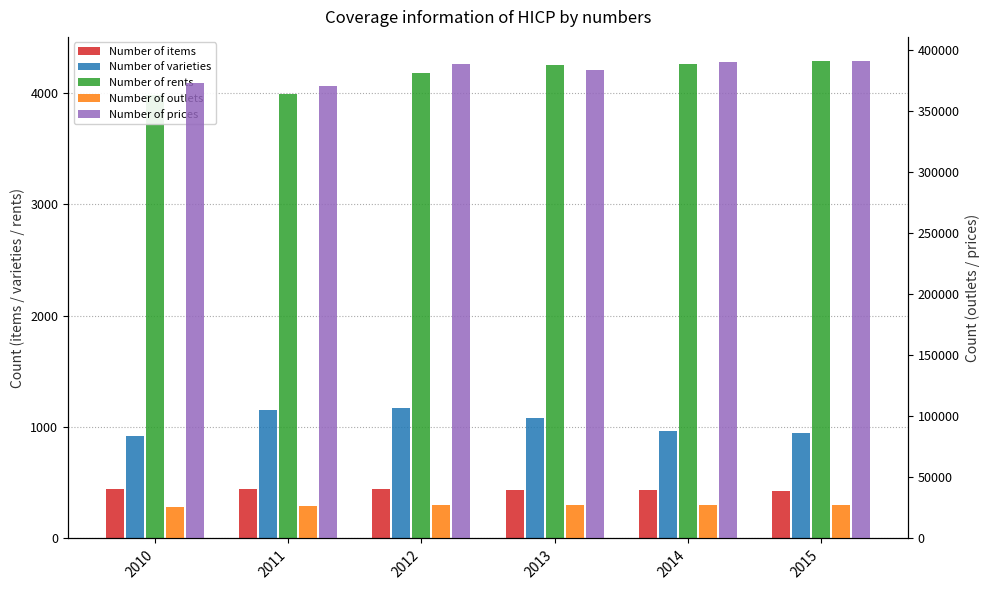

What is the total value across all series at 2011?

402555